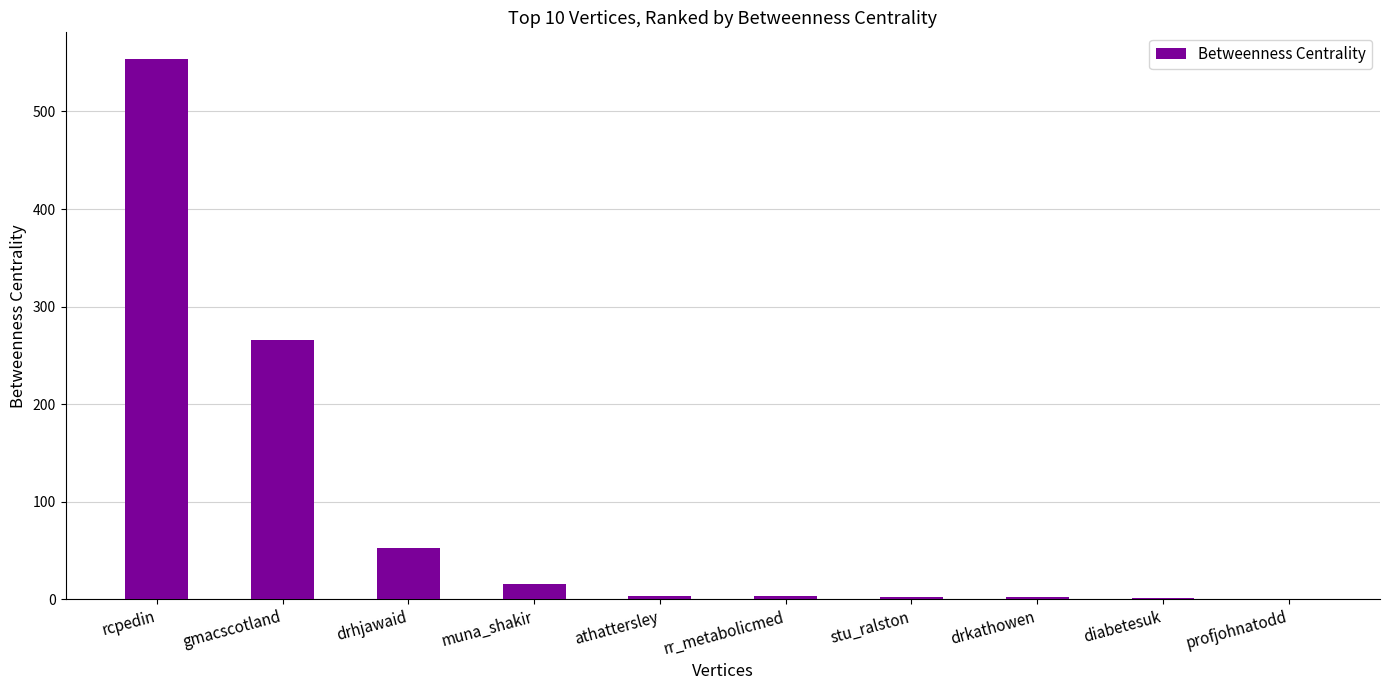

Which has a higher value, stu_ralston or drhjawaid?

drhjawaid